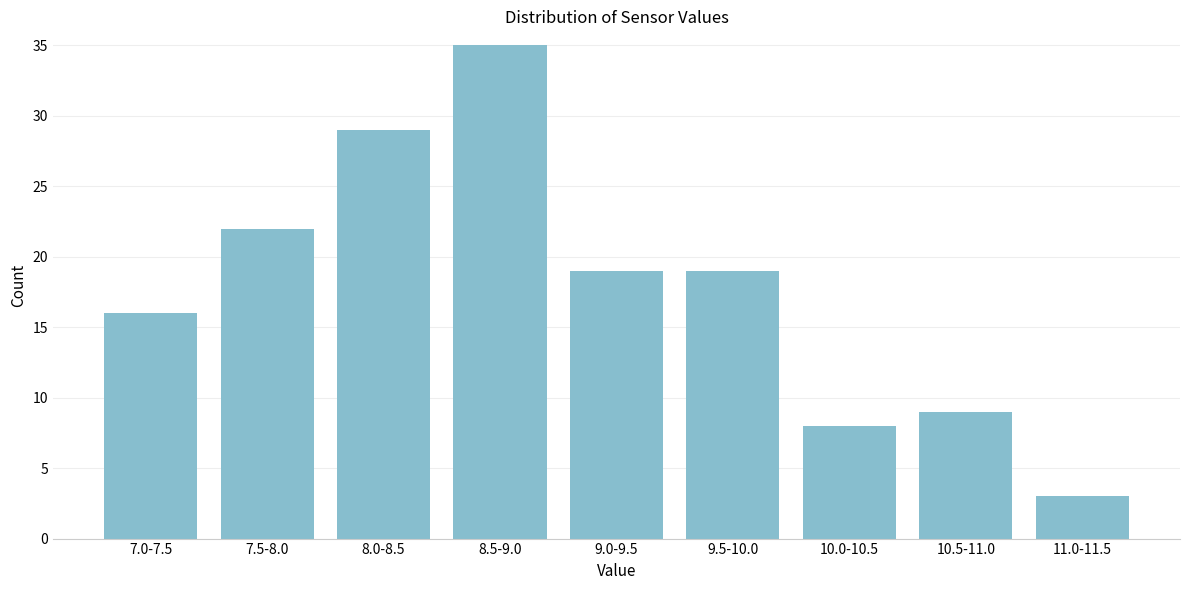

Reading left to right, list all the values displayed in this chart.

16	22	29	35	19	19	8	9	3